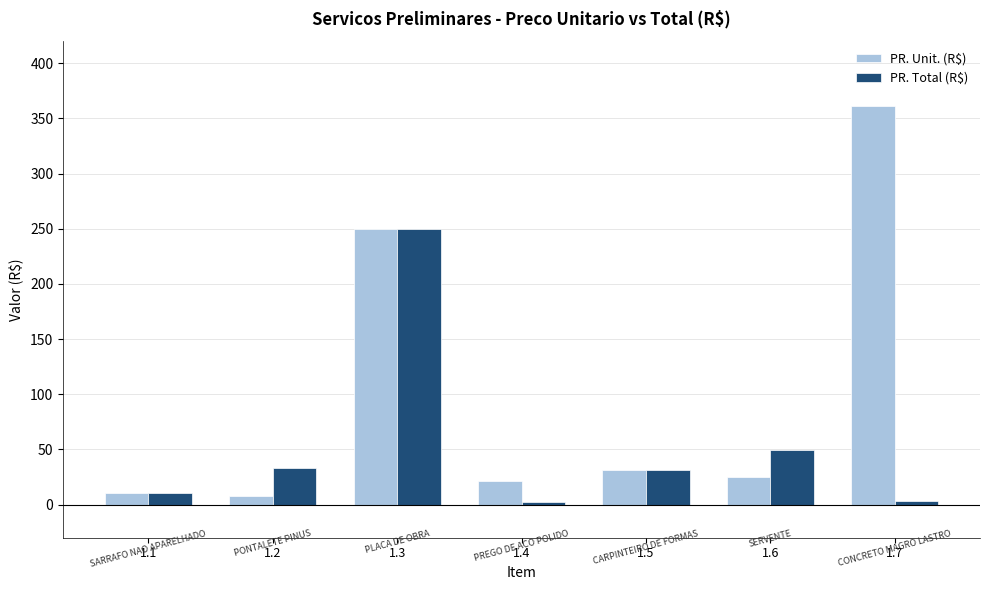

What is the maximum value shown in the chart?

361.6